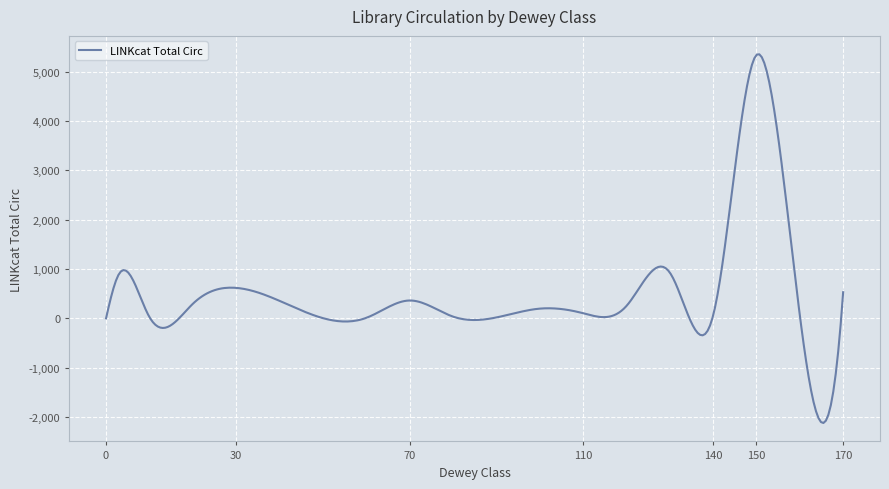

What is the smallest value displayed?

-2121.7